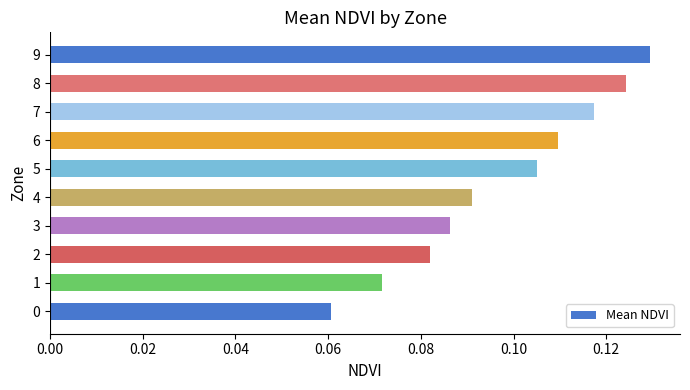

Are the bars grouped side by side (vs. stacked)?

No